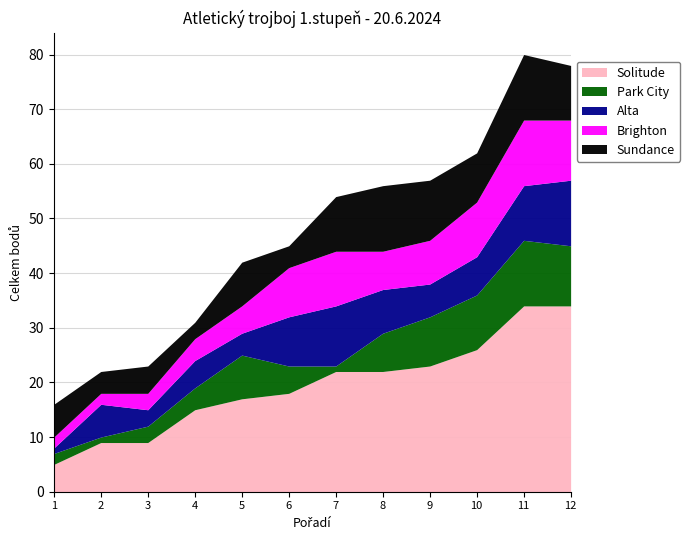

Which series ends up on top after the final intersection of Sundance and Park City?

Park City